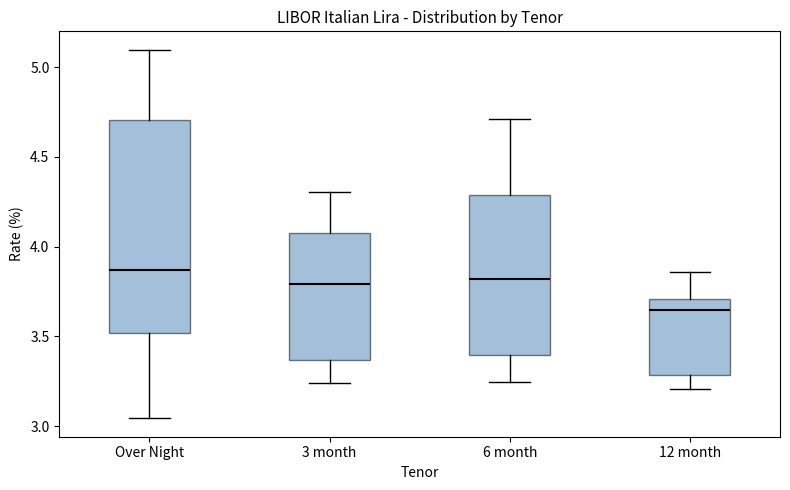

Where does the median line of the box for Over Night sit on the y-axis? The values are not printed on the chart, so give them approximately, as read against the axis.

3.85